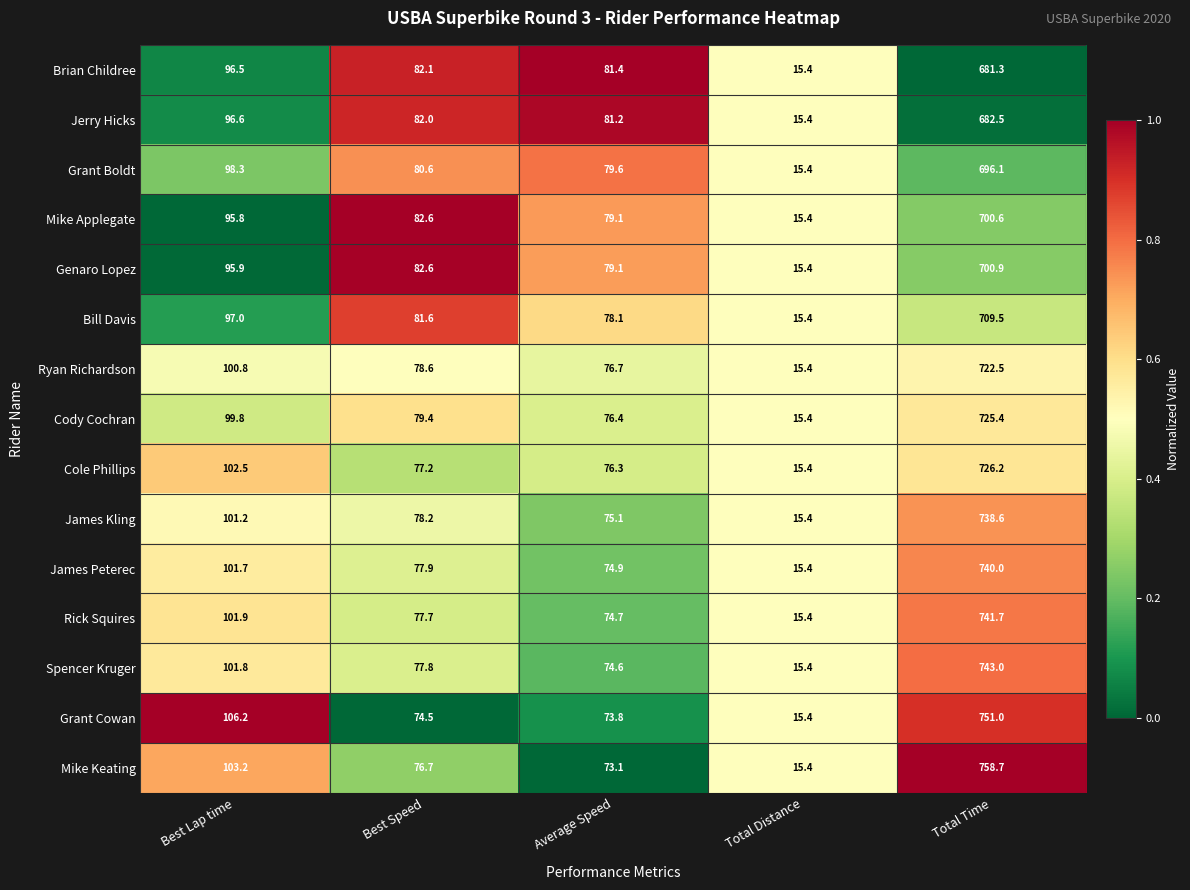

Which series changed the most between Total Distance and Total Time?

Mike Keating